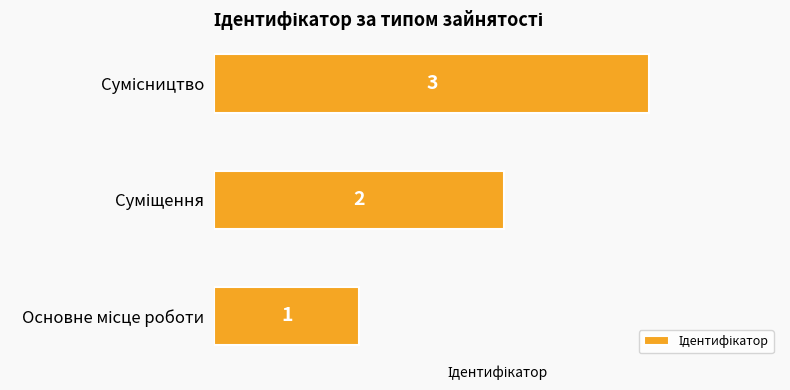

How many data points does each series have?

3